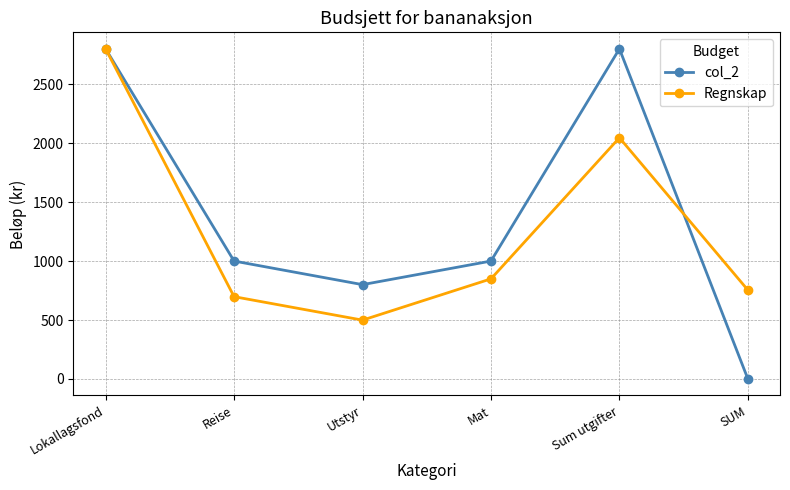

The col_2 series shows 1000 at Mat. True or false?

True